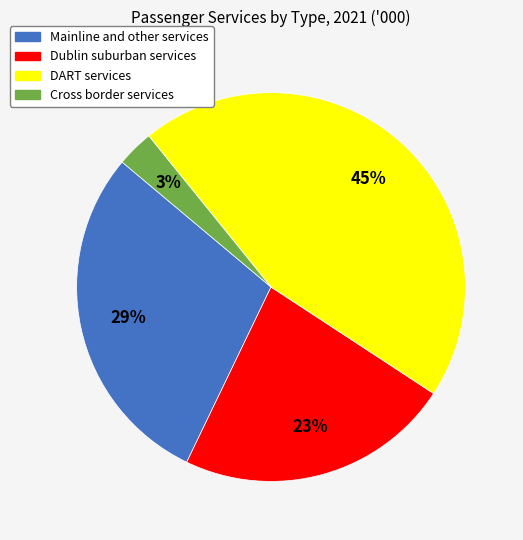

Is it true that DART services is 45% of the pie?

True